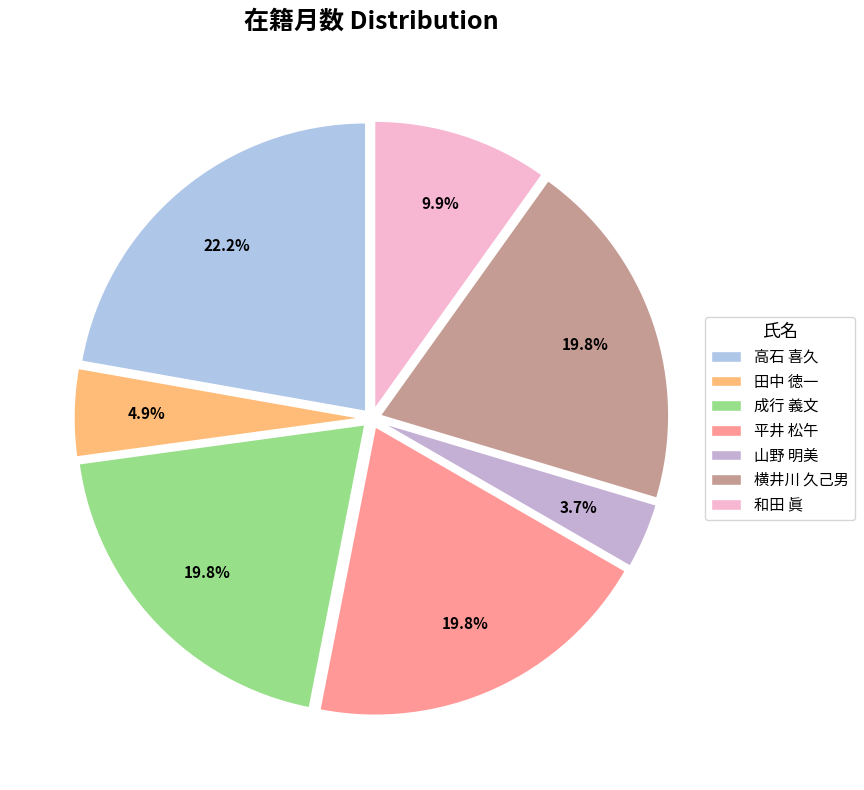

Count the number of slices in the pie.

7